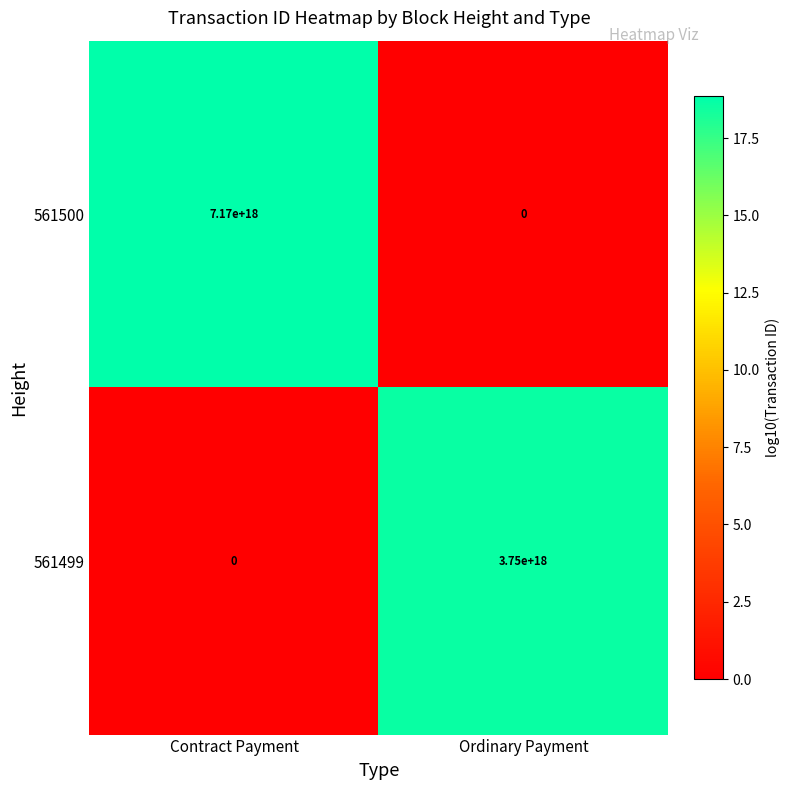

At which label is 561500 closest to 3585000000000000000?

Contract Payment